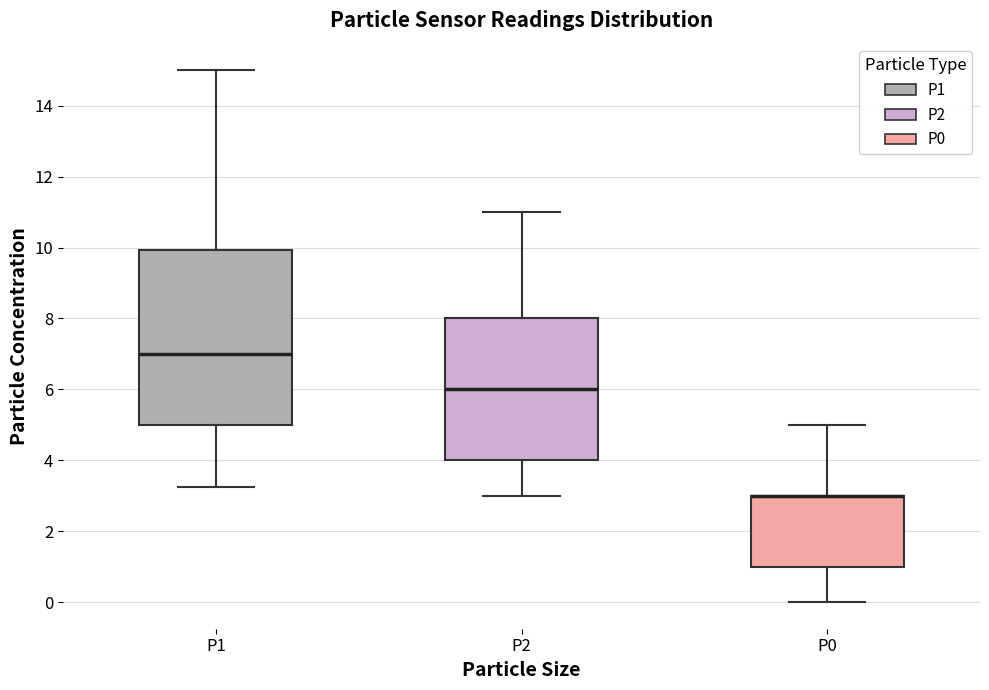

Which box is the tallest, from its lower edge to its upper edge?

P1